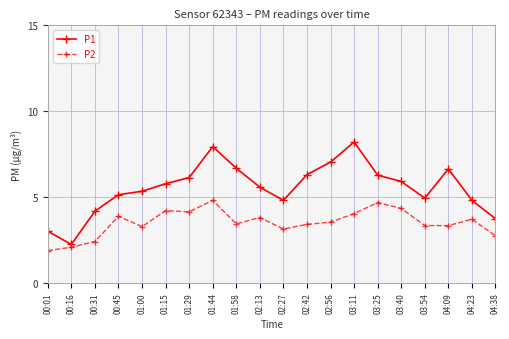

What is the average value of the P1 series?

5.5